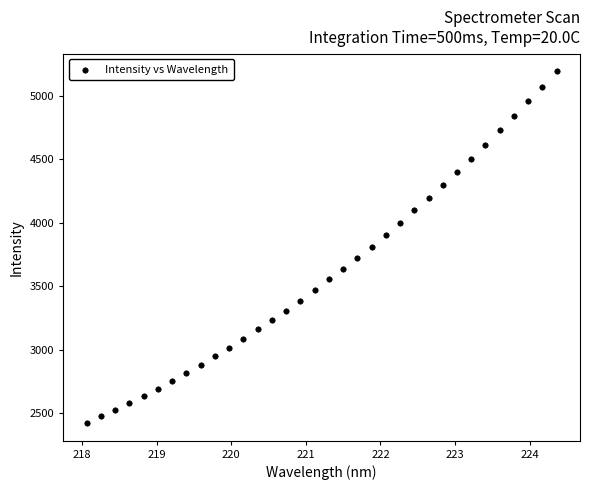

What is the range of X values (max minus min)?

6.3